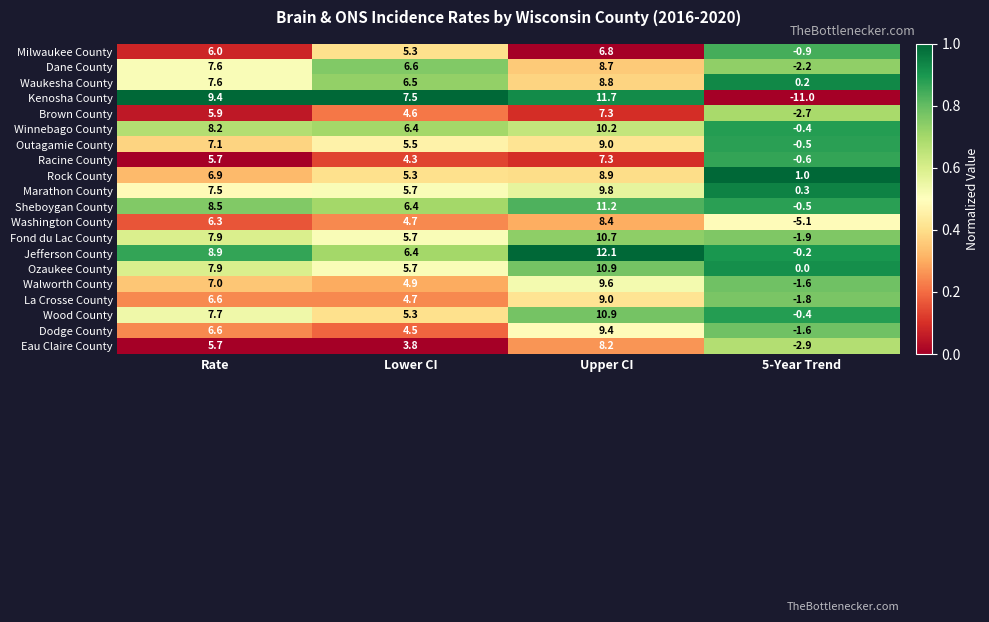

The value of Kenosha County at Rate is 9.4. True or false?

True